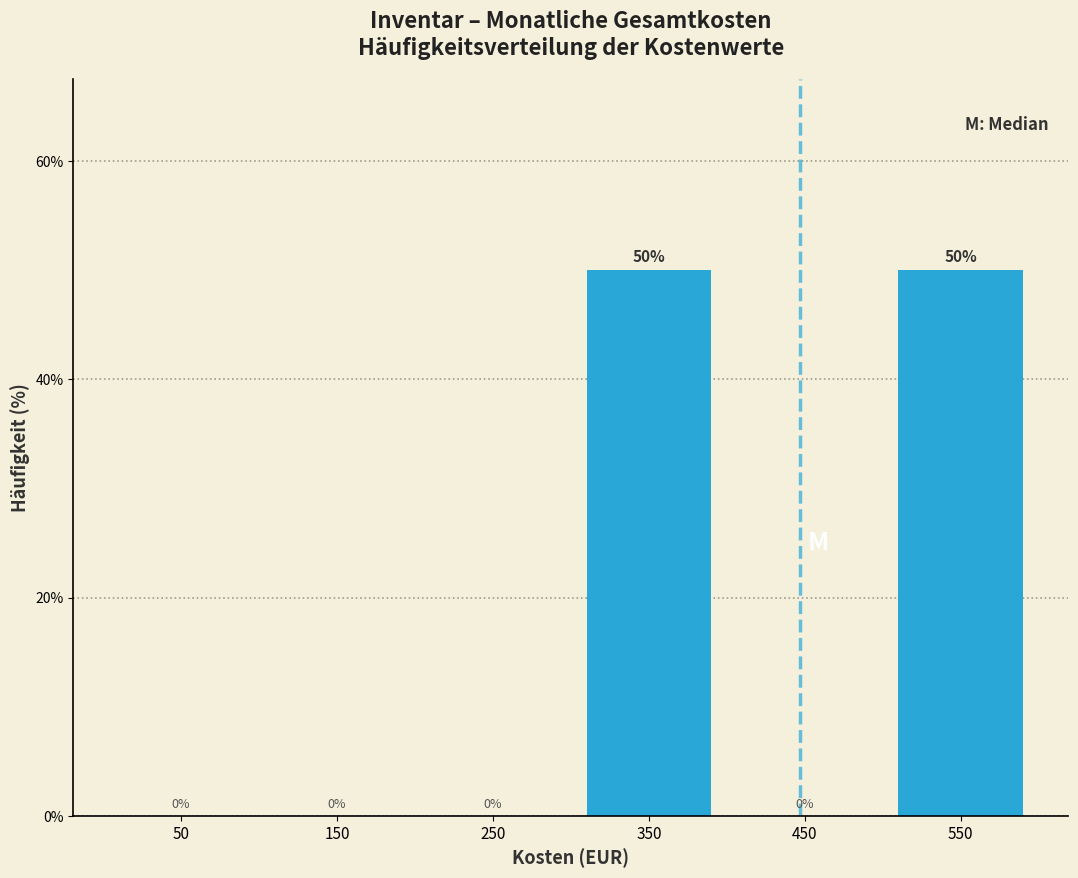

Reading left to right, list every bar in this chart as the range it spans on the x-axis followed by its height.

0 to 100: 0
100 to 200: 0
200 to 300: 0
300 to 400: 50
400 to 500: 0
500 to 600: 50